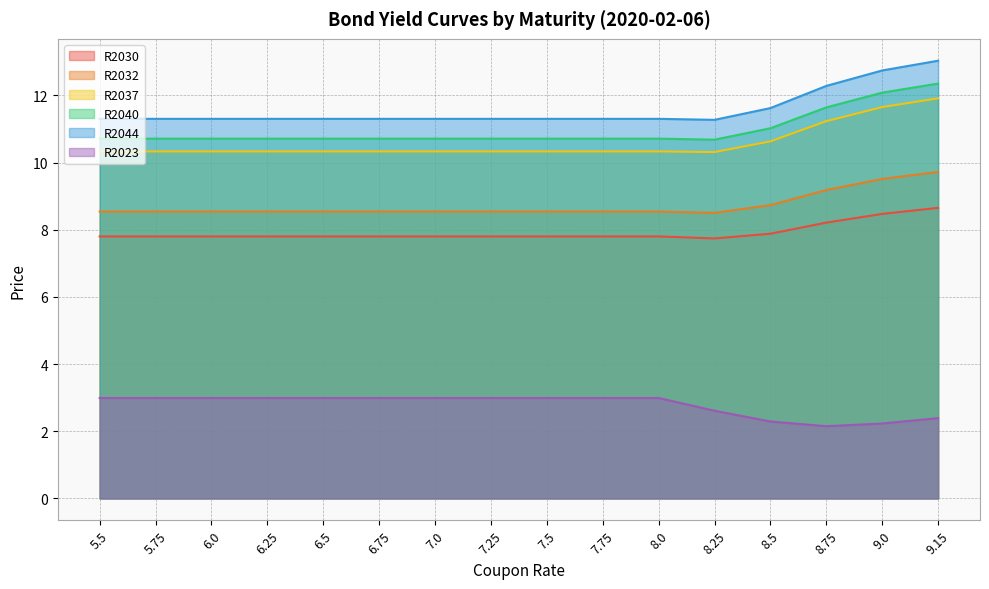

What is the value of the R2044 point at the 8th from the left?

11.3